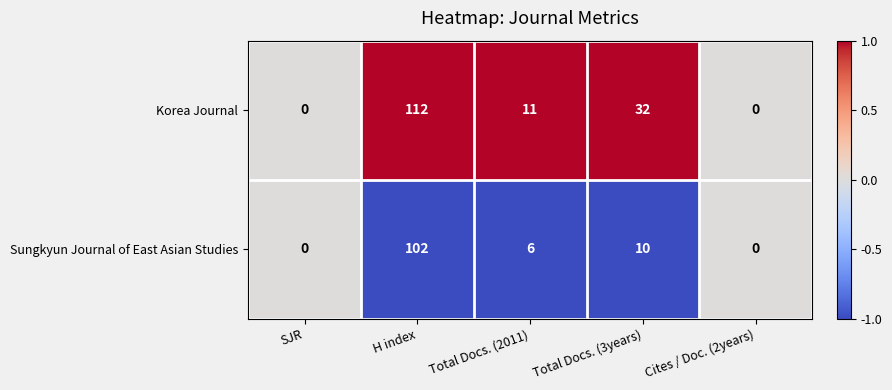

The value of Sungkyun Journal of East Asian Studies at SJR is 0. True or false?

True